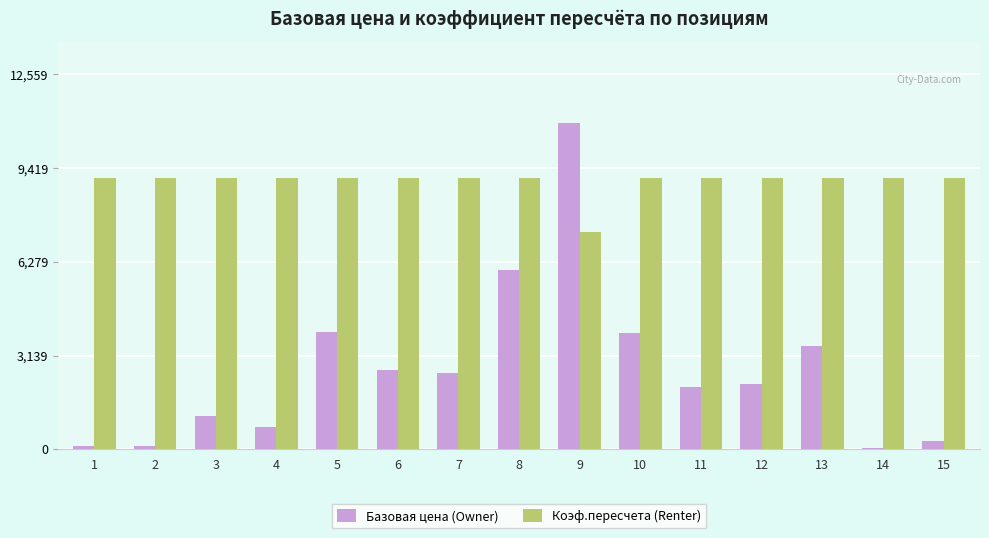

At which category is the sum across all series the highest?

9